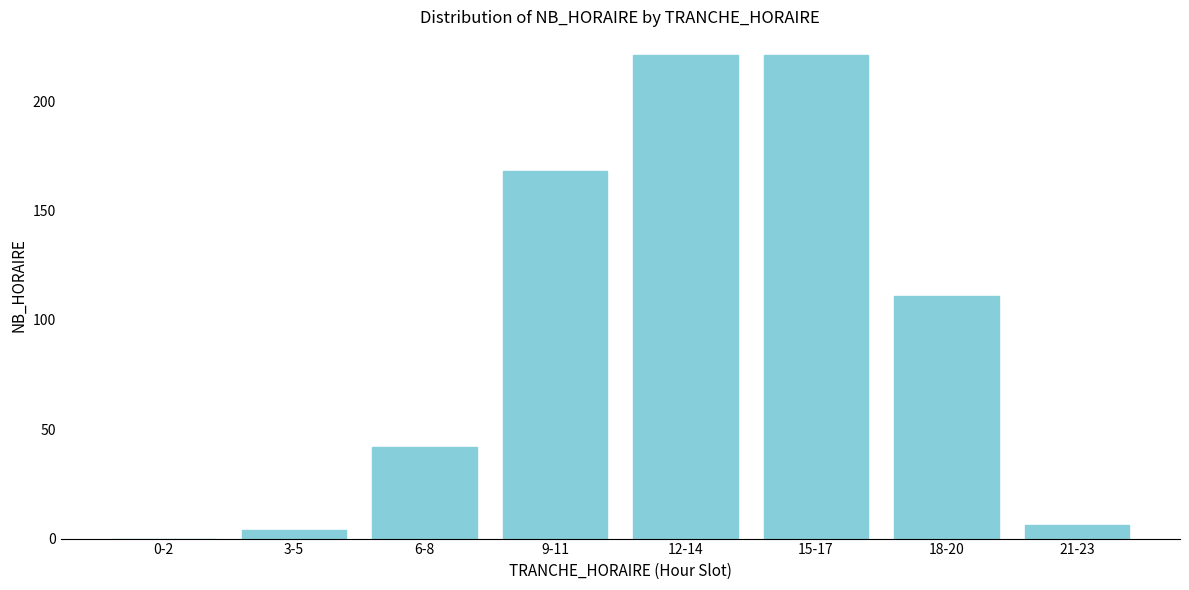

Reading left to right, what are all the values shown in this chart?

0-2=0	3-5=4	6-8=42	9-11=168	12-14=221	15-17=221	18-20=111	21-23=6